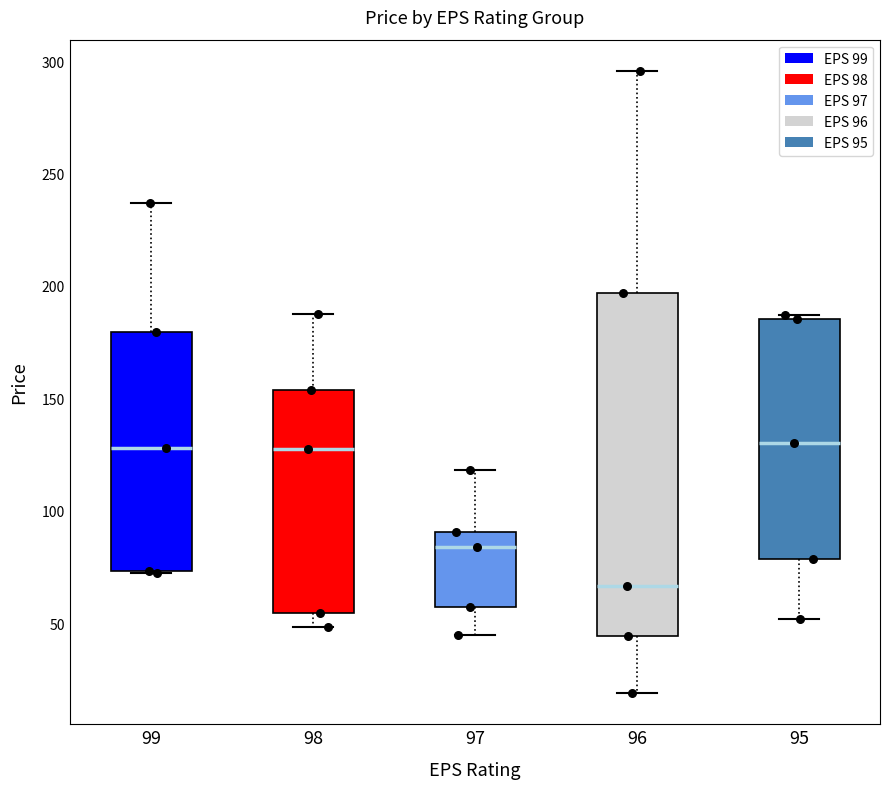

Reading left to right, read every box against the y-axis: the position of its median line, the range the box covers, and the ends of its whiskers. The values are not printed on the chart, so give them approximately, as read against the axis.

99: median 130, box 75 to 180, whiskers 70 to 235
98: median 130, box 55 to 155, whiskers 50 to 190
97: median 85, box 55 to 90, whiskers 45 to 120
96: median 65, box 45 to 195, whiskers 20 to 295
95: median 130, box 80 to 185, whiskers 50 to 185 (just above the box's upper edge)